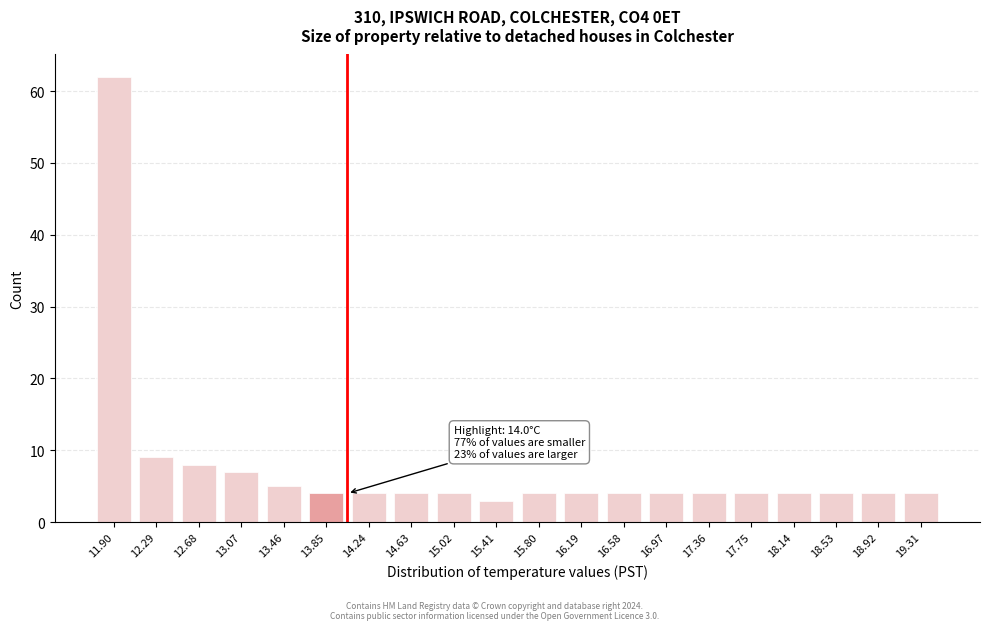

Reading right to left, transcribe all the data shown in this chart.

19.31=4	18.92=4	18.53=4	18.14=4	17.75=4	17.36=4	16.97=4	16.58=4	16.19=4	15.80=4	15.41=3	15.02=4	14.63=4	14.24=4	13.85=4	13.46=5	13.07=7	12.68=8	12.29=9	11.90=62